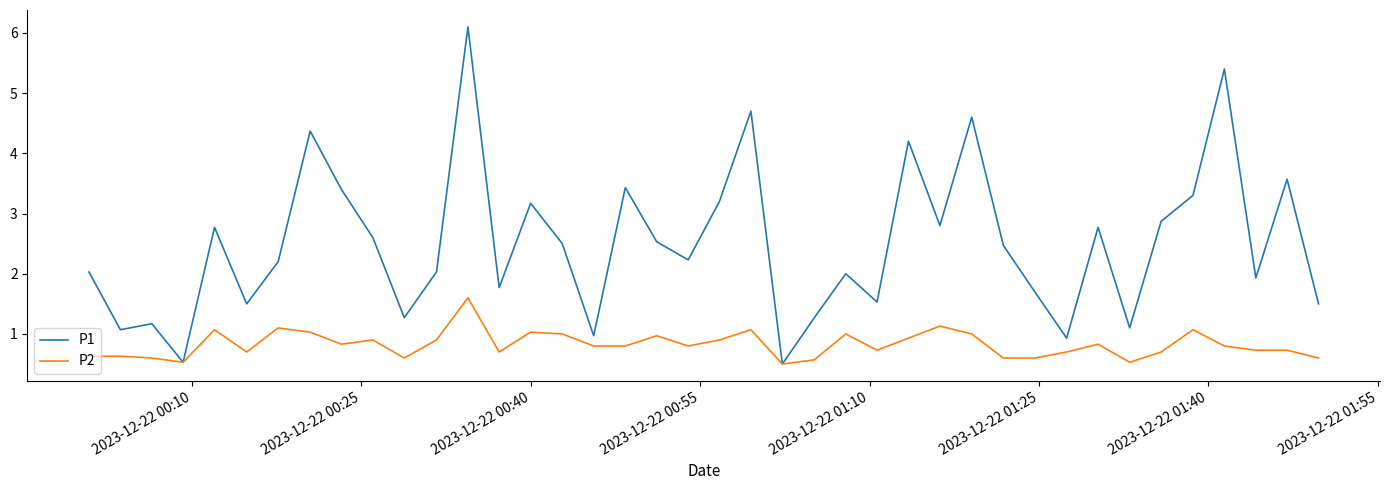

Which series has the widest spread of values?

P1